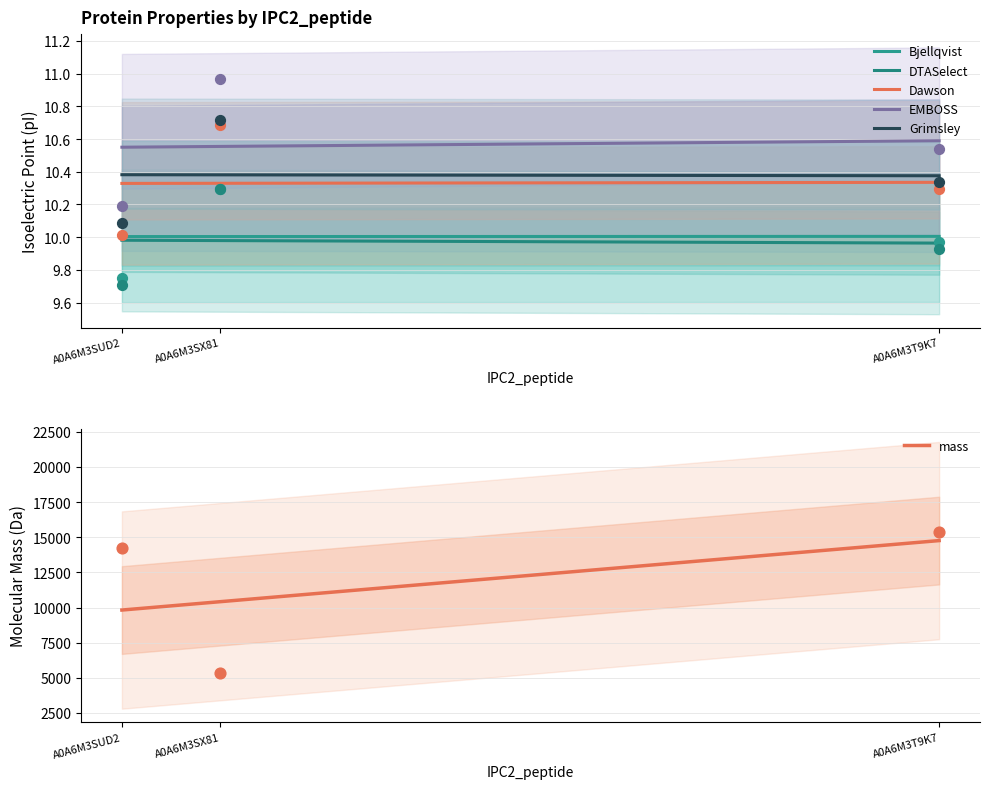

Which series contains the highest Y value?

mass